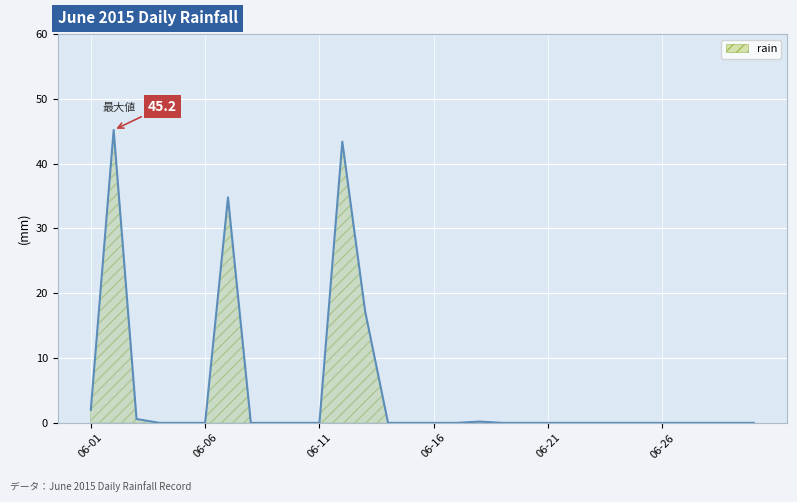

What is the maximum value shown in the chart?

45.2